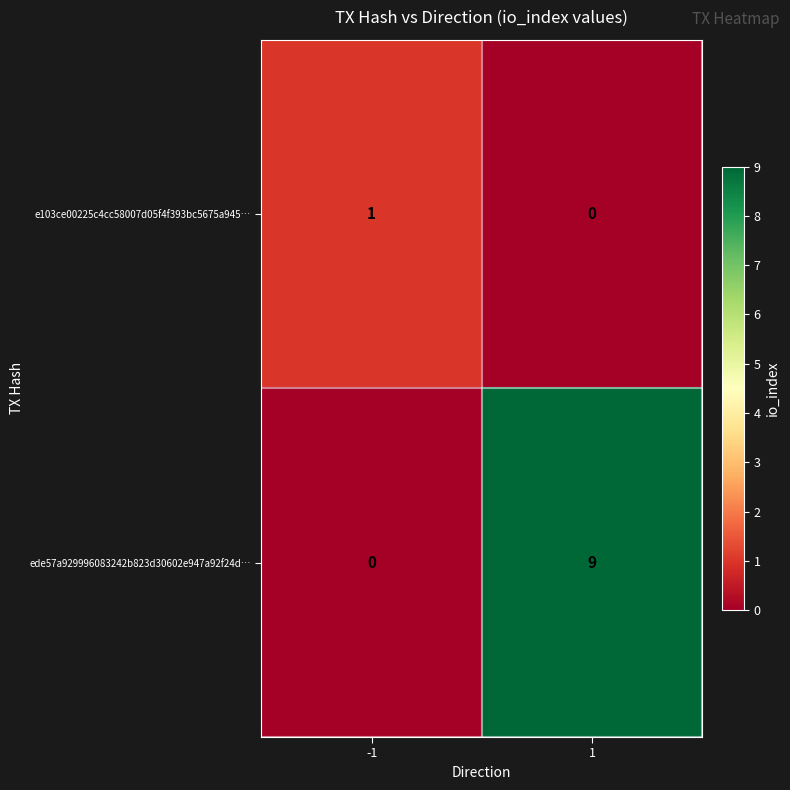

What value does the ede57a929996083242b823d30602e947a92f24d… series have at 1?

9